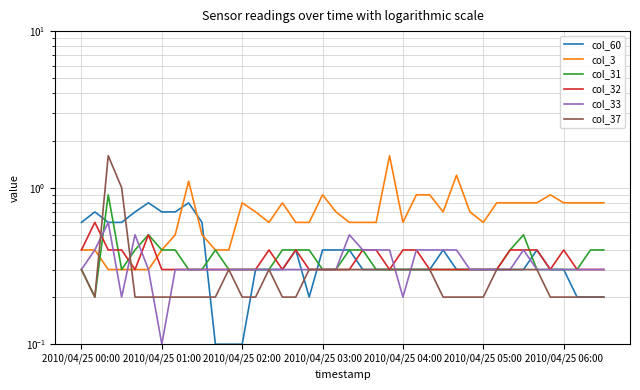

What position from the right is 23?

17